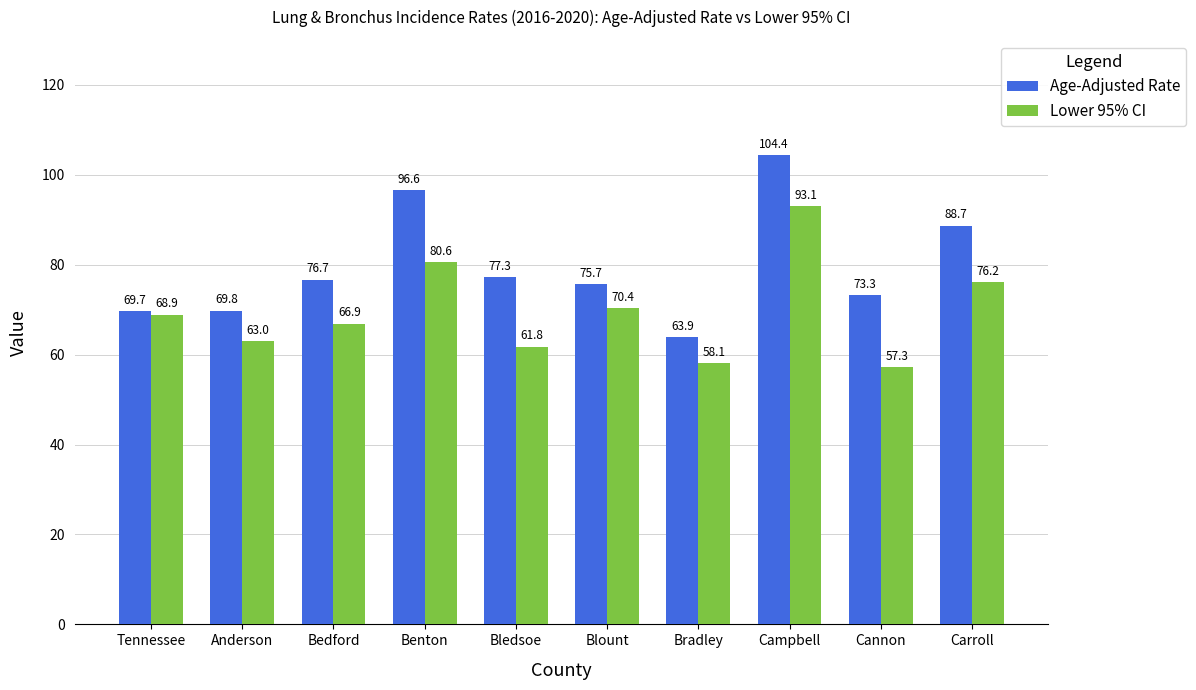

What is the difference between the highest and lowest values at Tennessee?

0.8